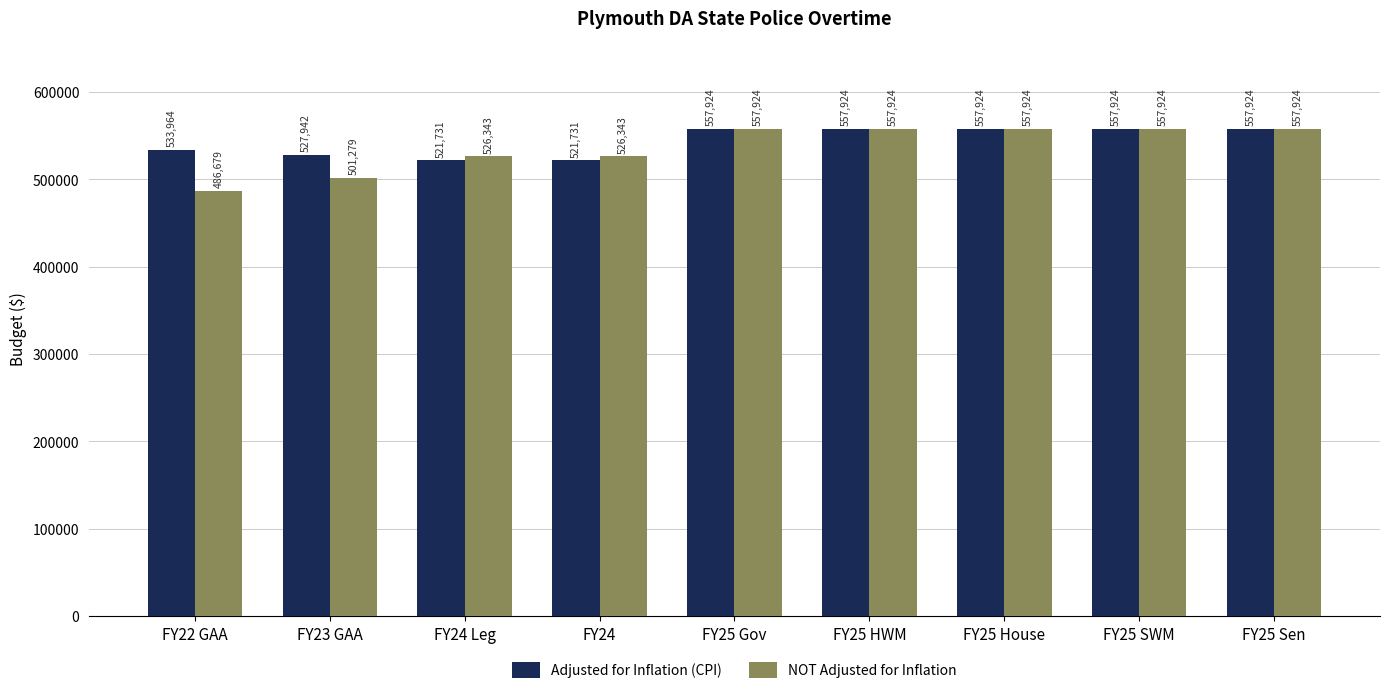

Rank the series by their average value, from lowest to highest.

NOT Adjusted for Inflation, Adjusted for Inflation (CPI)